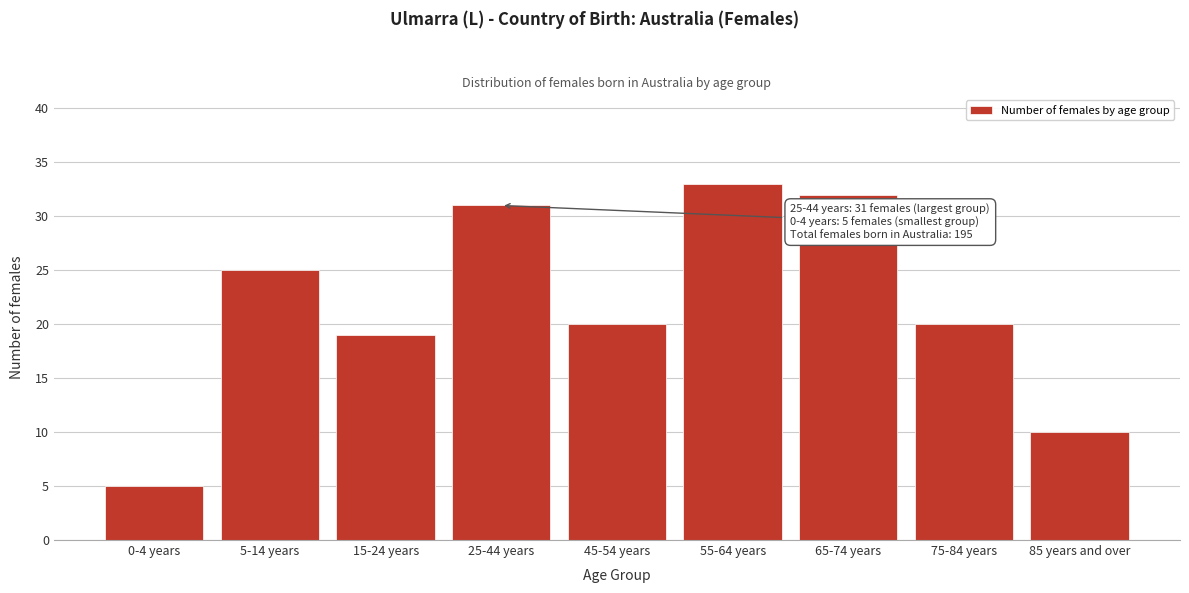

Reading left to right, extract all data points from this chart.

0-4 years=5	5-14 years=25	15-24 years=19	25-44 years=31	45-54 years=20	55-64 years=33	65-74 years=32	75-84 years=20	85 years and over=10